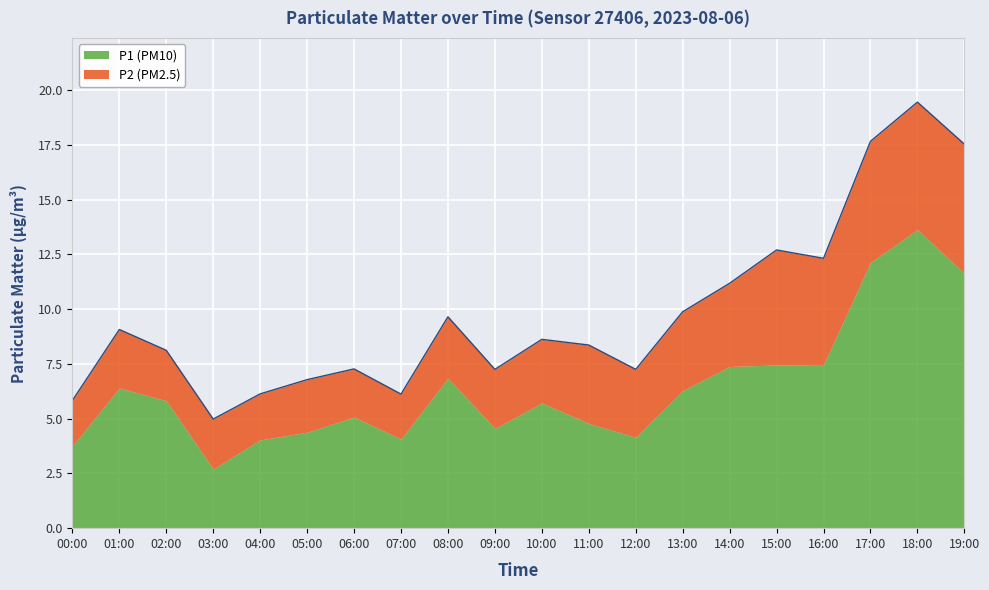

What is the lowest value of the P1 (PM10) series?

2.7